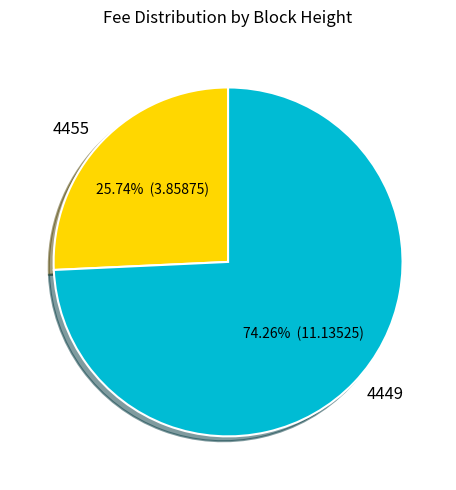

To the nearest percent, what is the combined percentage of 4449 and 4455?

100%